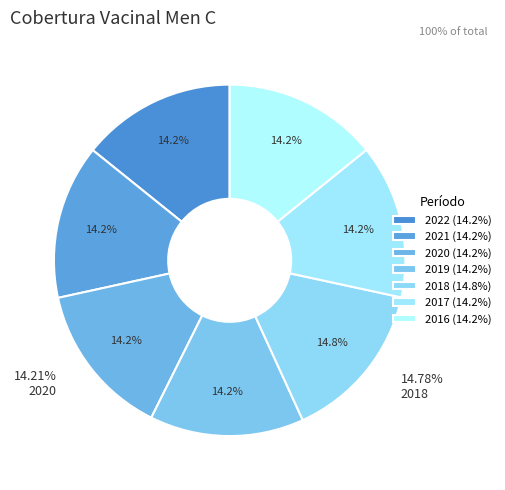

True or false: 2017 accounts for 14% of the total.

True